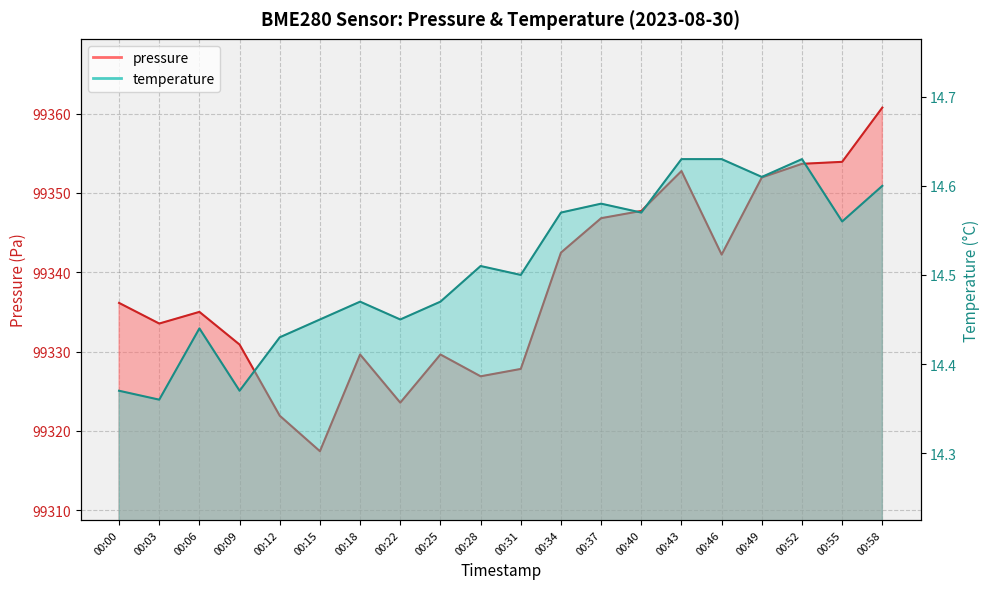

What is the difference between the maximum and minimum values in the temperature series?

0.3